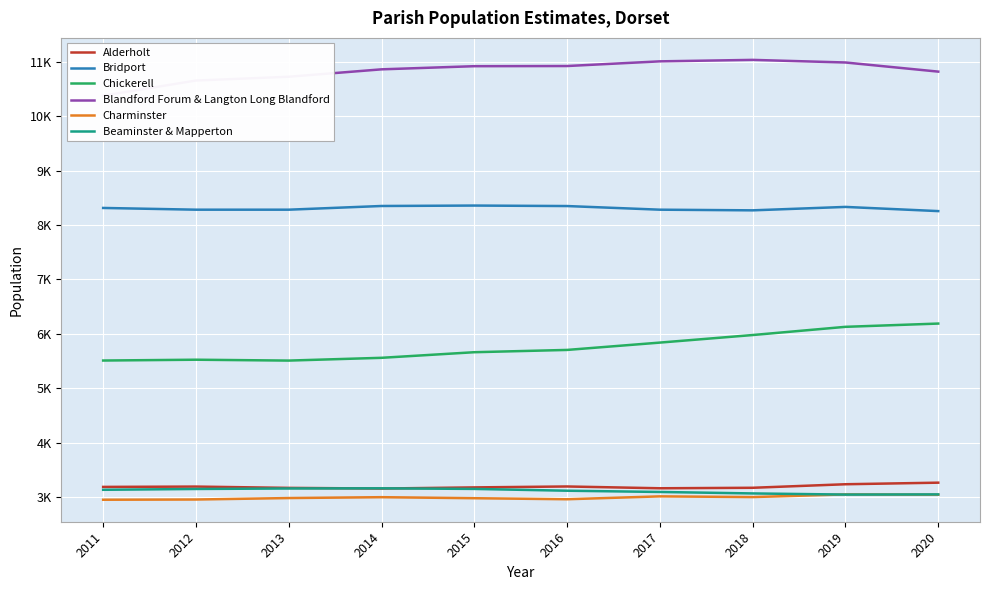

Which series changed the most between 2011 and 2014?

Blandford Forum & Langton Long Blandford